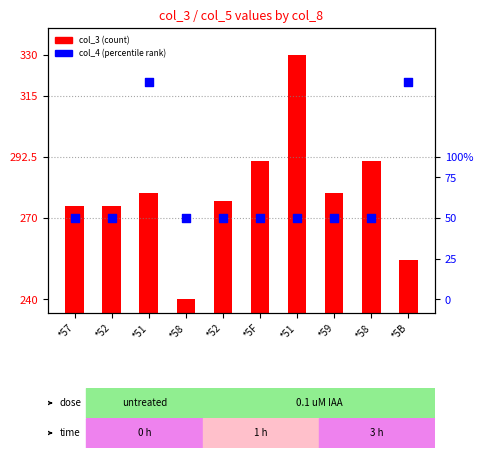

At which category is the sum across all series the highest?

*51